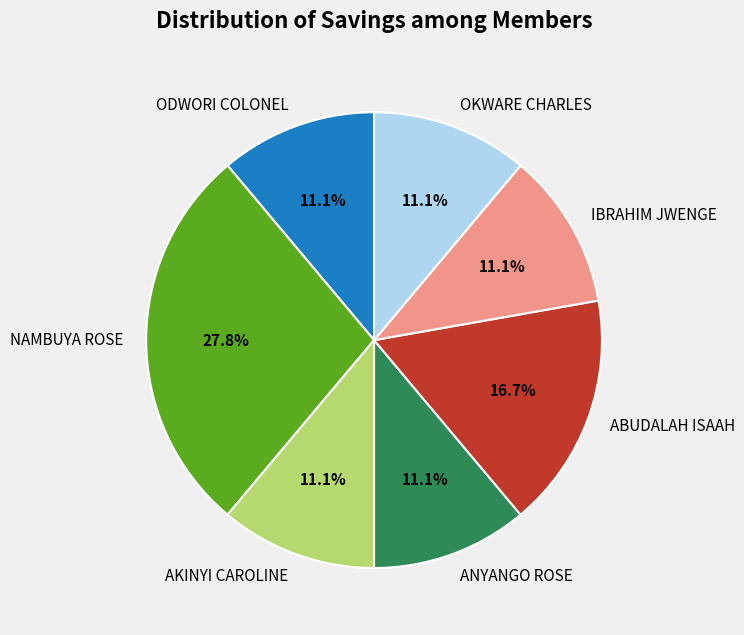

How many segments does this pie chart have?

7